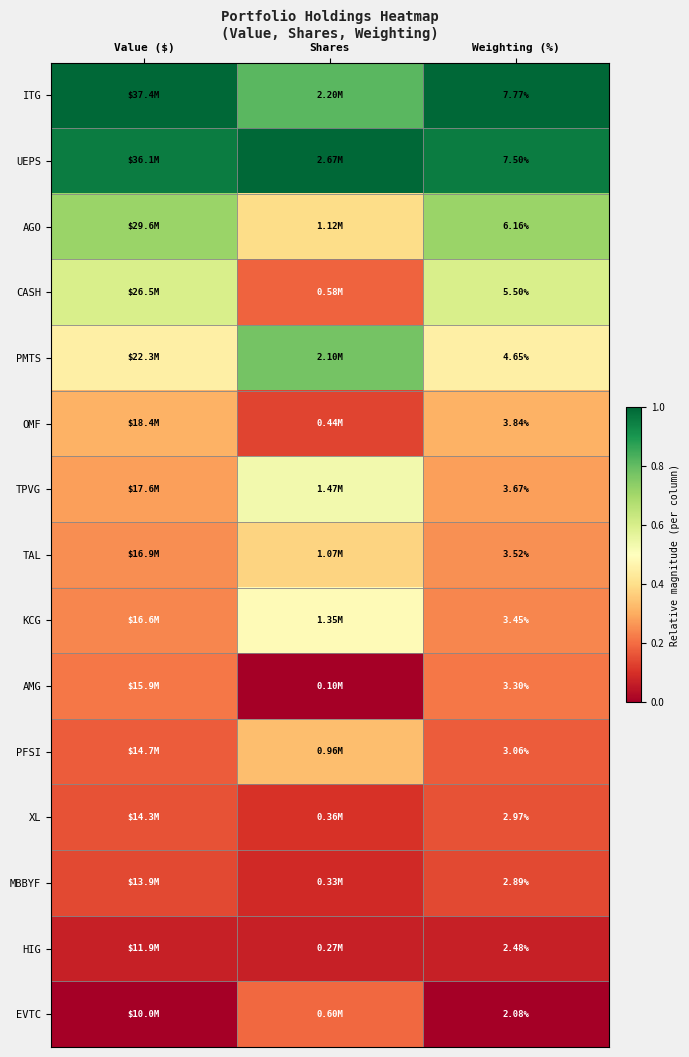

Is the value of TAL at Weighting (%) greater than the value of MBBYF at Weighting (%)?

Yes